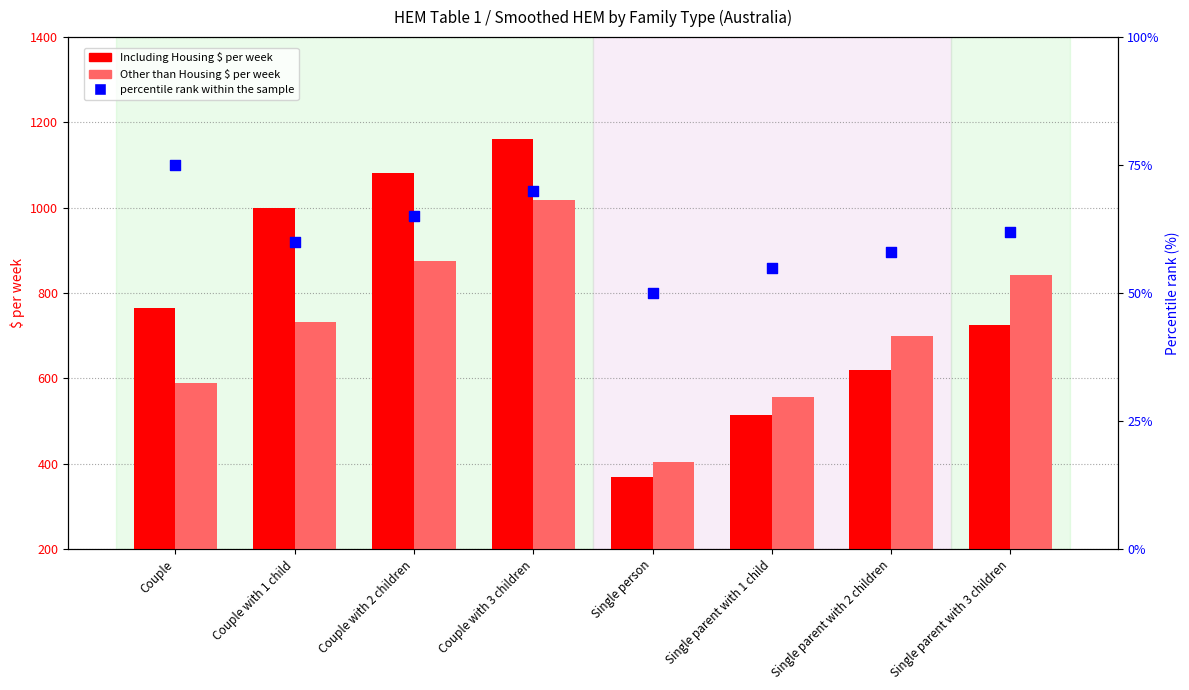

What are all the series names shown in the legend?

Including Housing $ per week, Other than Housing $ per week, percentile rank within the sample